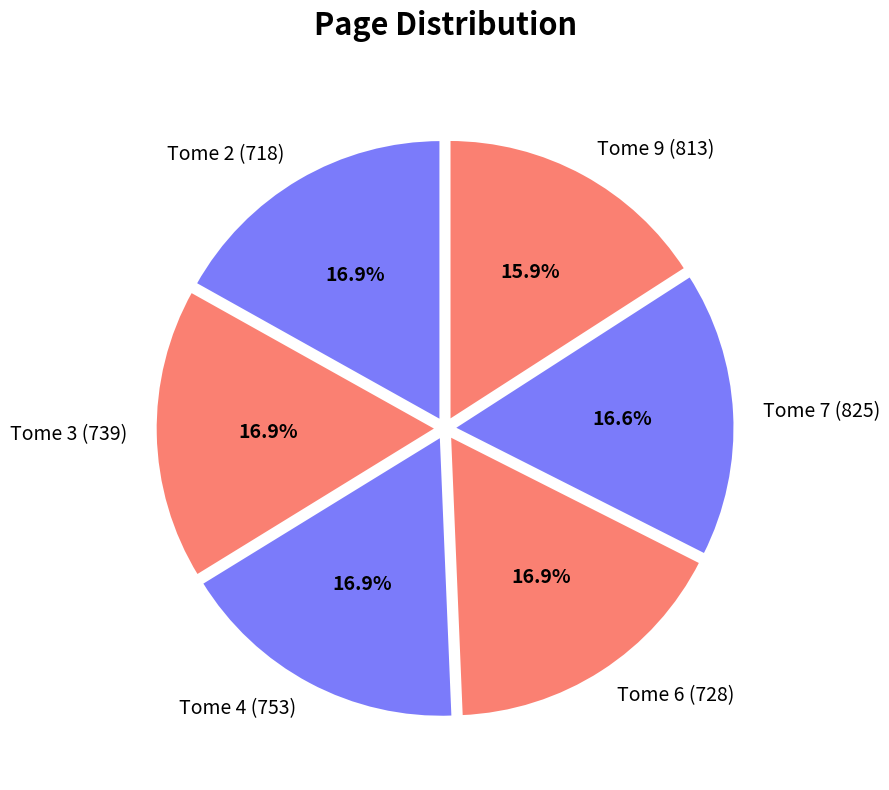

Count the number of slices in the pie.

6